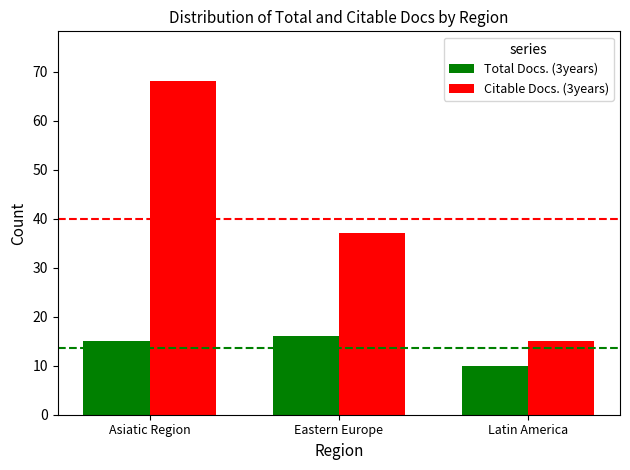

How many groups of bars are there?

3